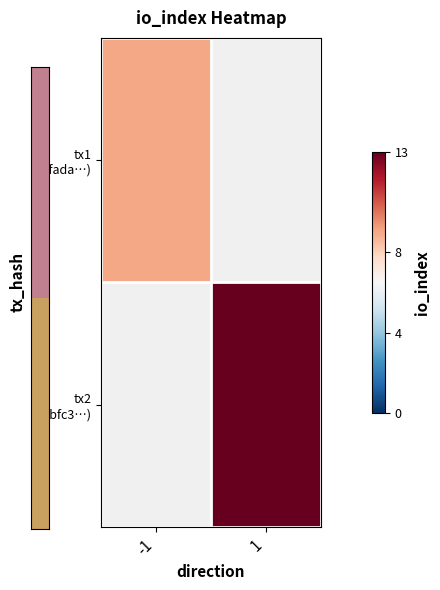

At how many categories does at least one series exceed 6?

2